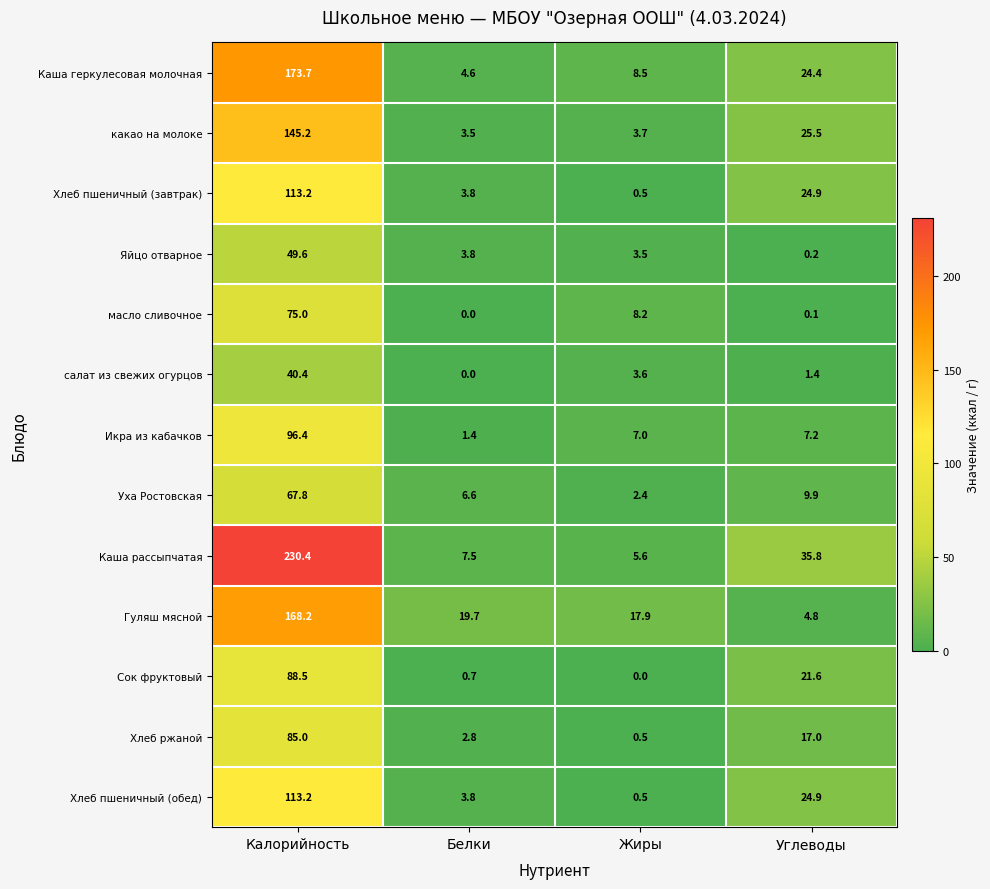

Which series has the largest total across all categories?

Каша рассыпчатая